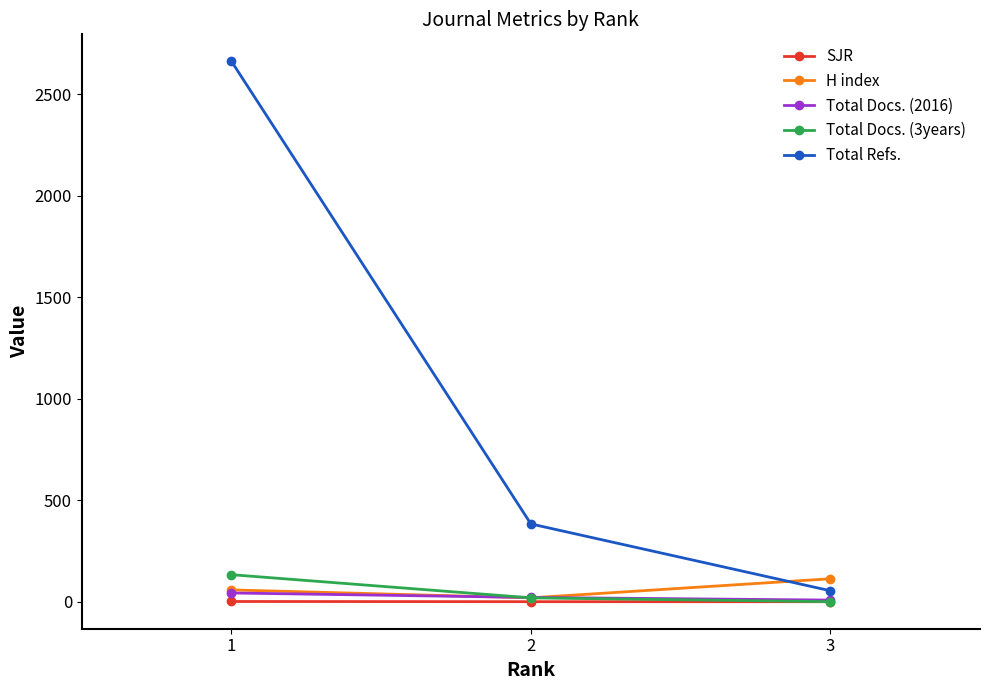

Is the value of Total Refs. at 2 greater than the value of Total Docs. (2016) at 1?

Yes